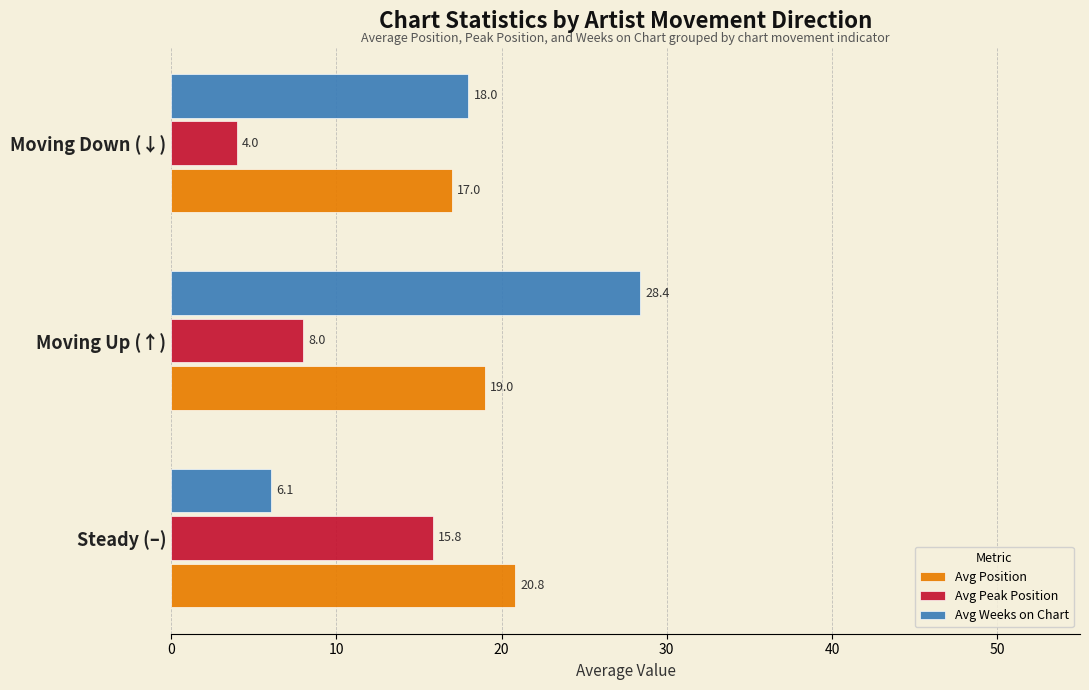

What is the average value of the Avg Position series?

18.9